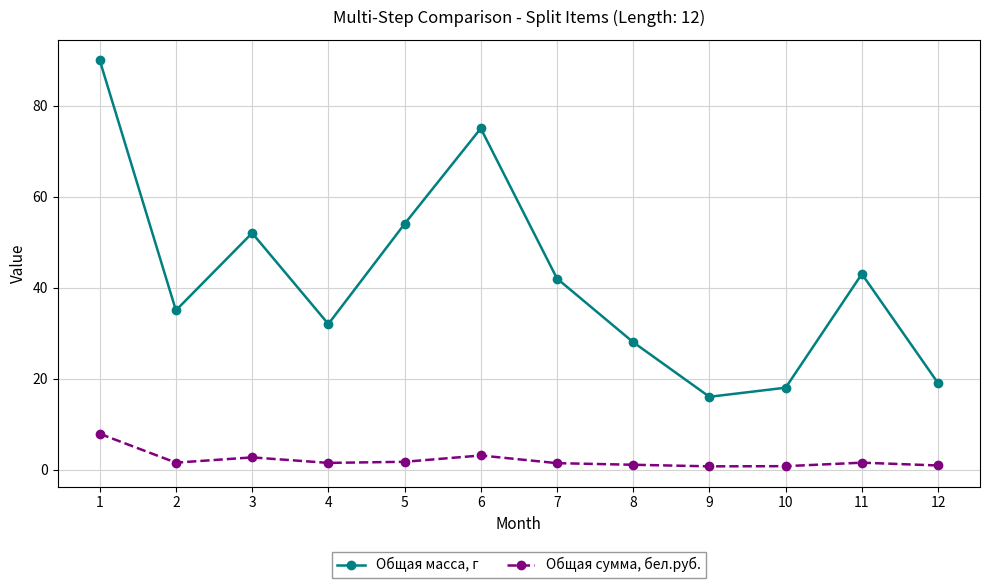

What is the value of the Общая масса, г point at the 5th from the left?

54.0